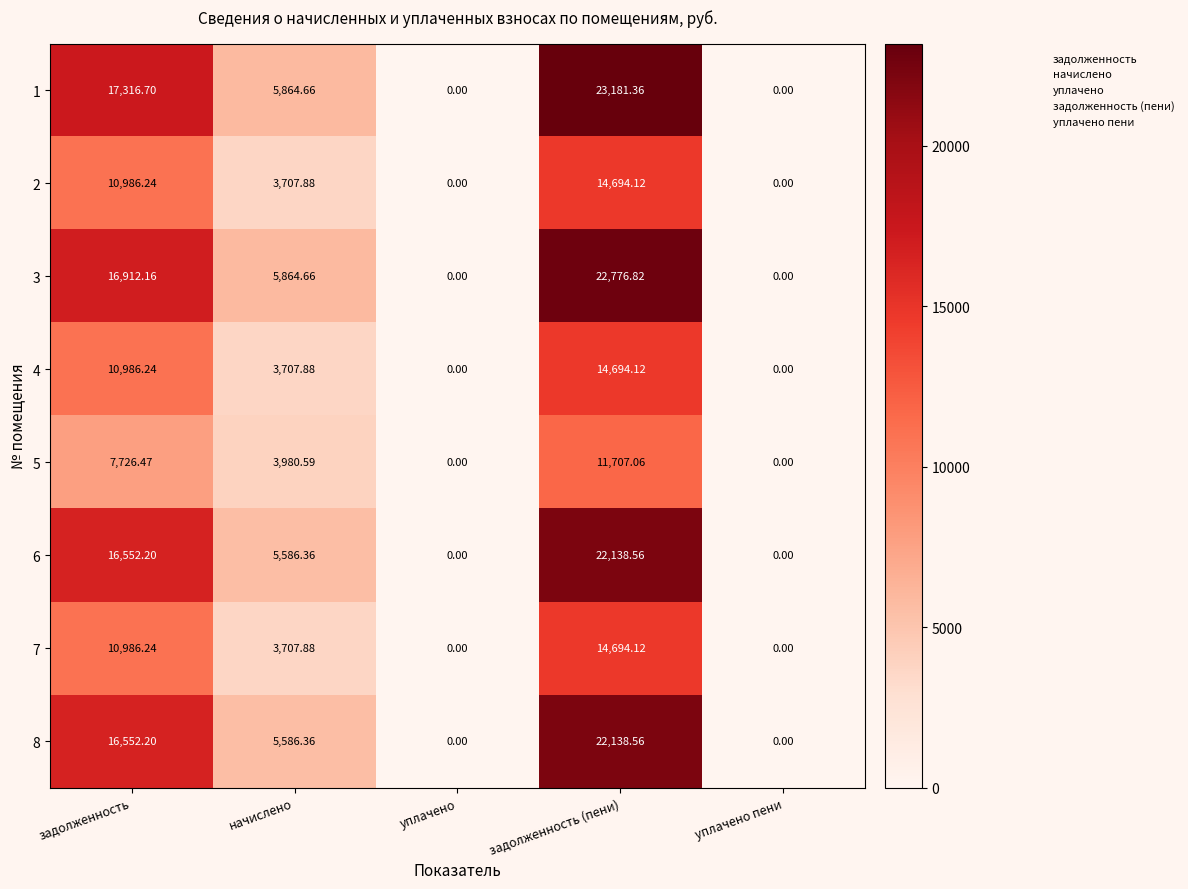

Where does the 1 series first go above 5864?

задолженность